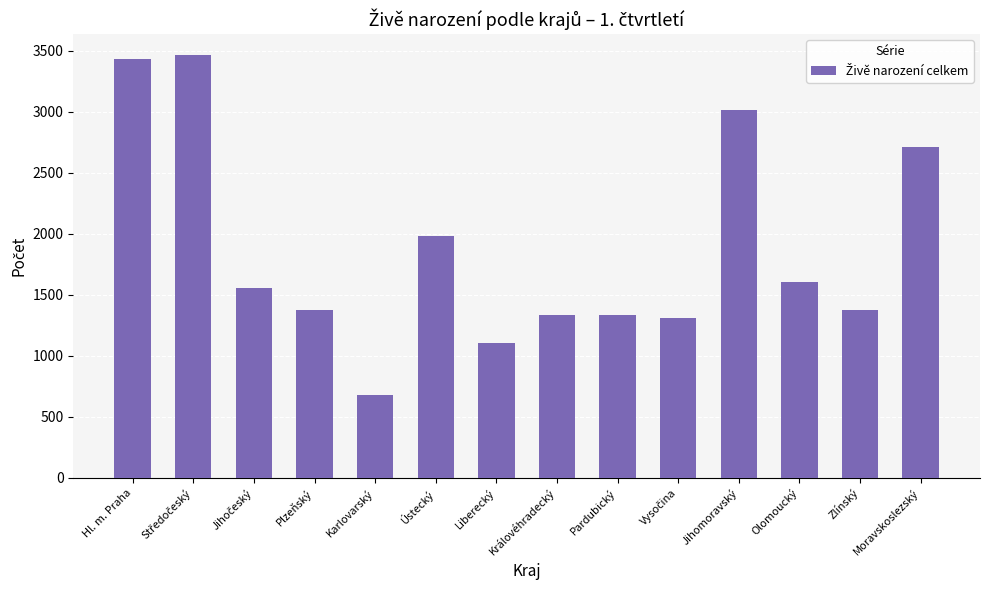

Where is the data nearest to the value 2067?

Ústecký